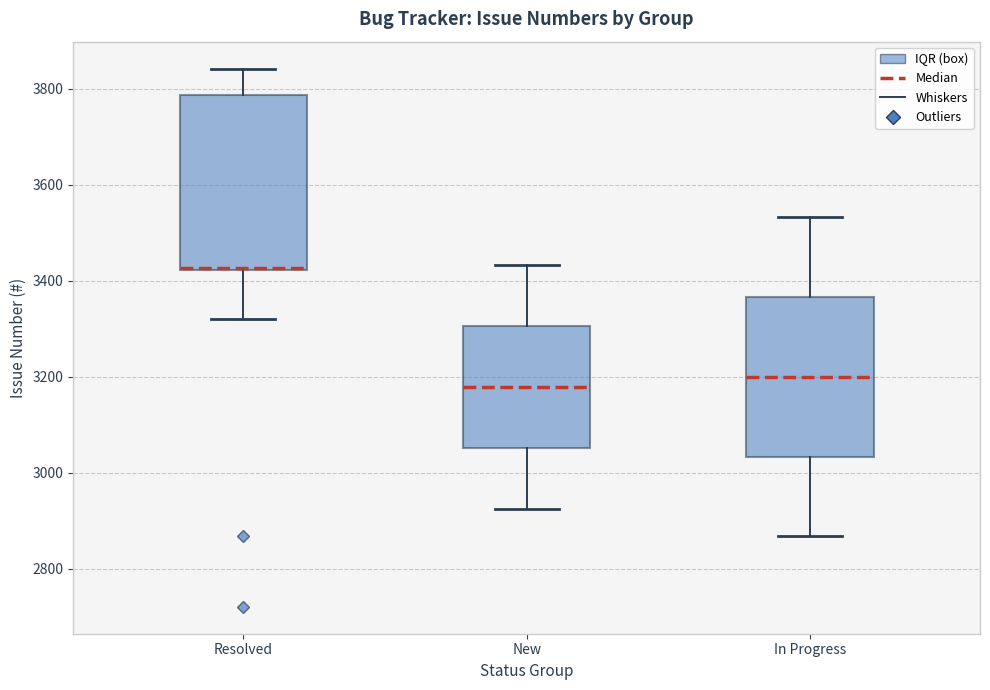

Which box's median line is the lowest?

New